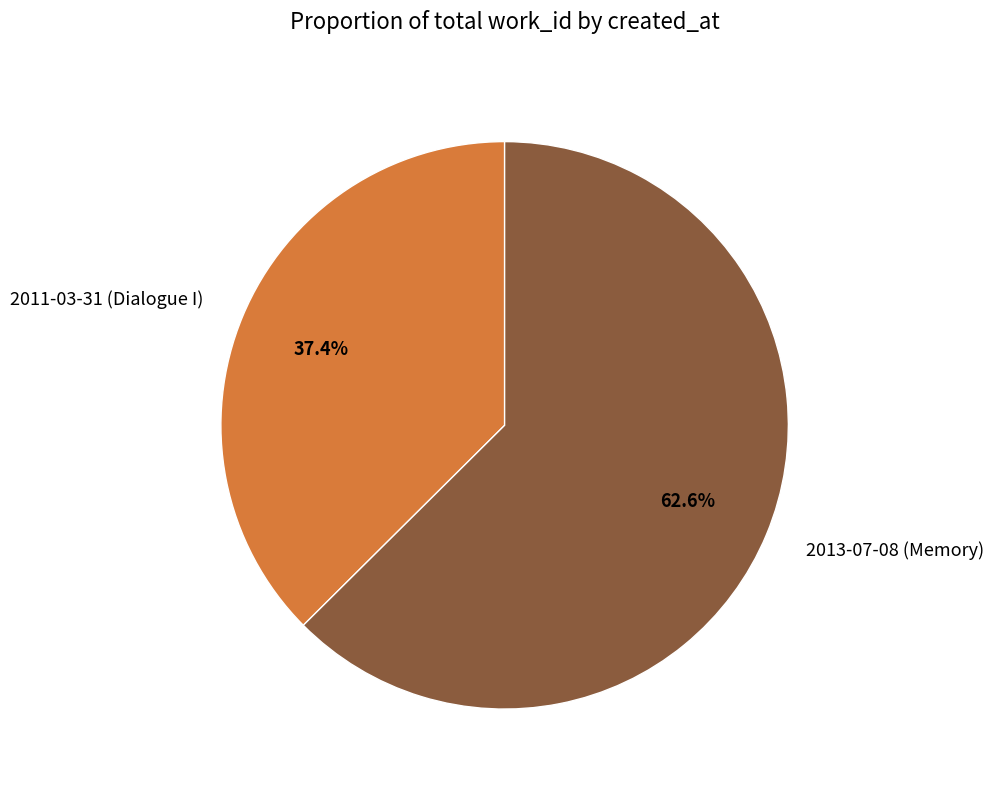

Does 2013-07-08 (Memory) account for over 50% of the chart?

Yes